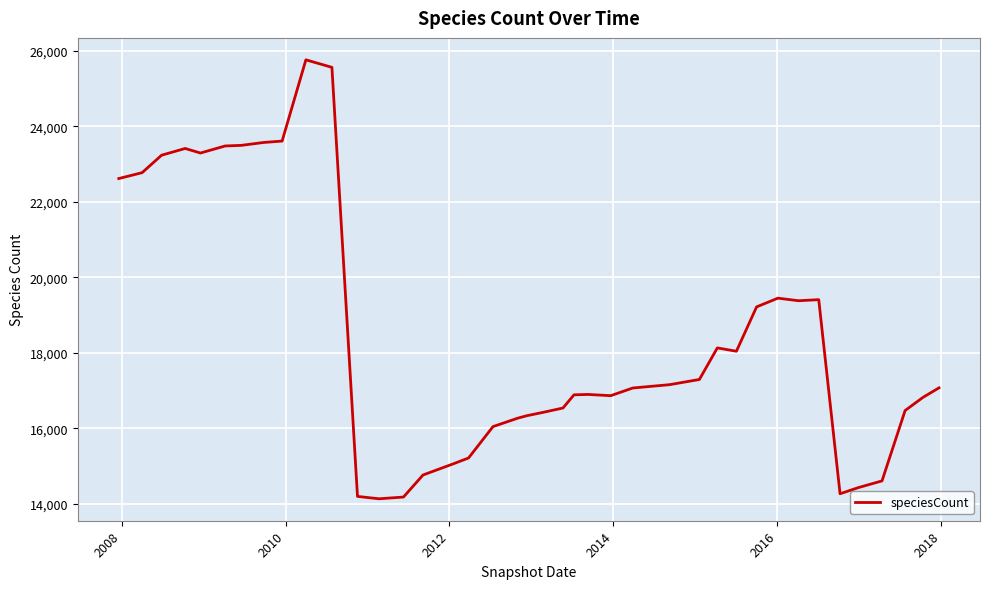

What is the smallest value displayed?

14132